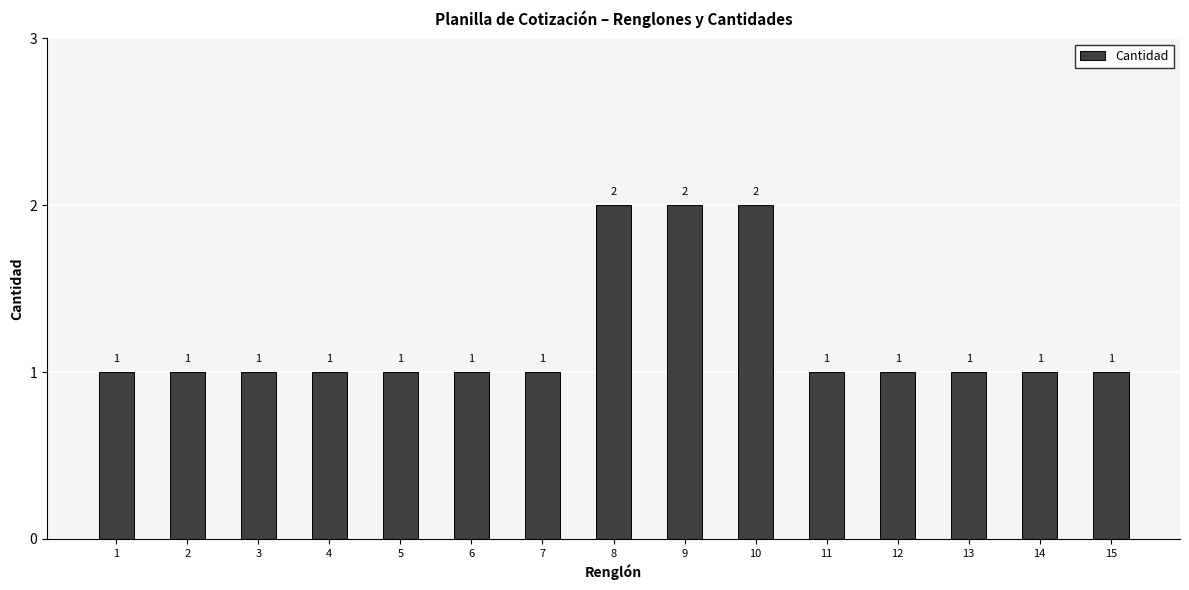

Does the chart contain any negative values?

No